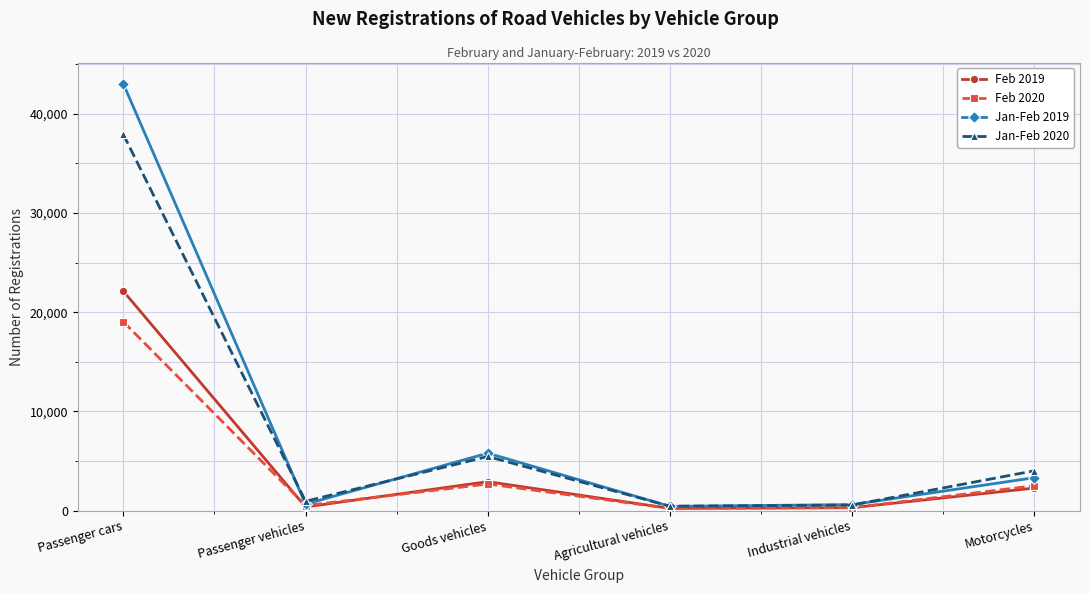

Read the Feb 2019 value at Industrial vehicles, to the nearest 10.

300